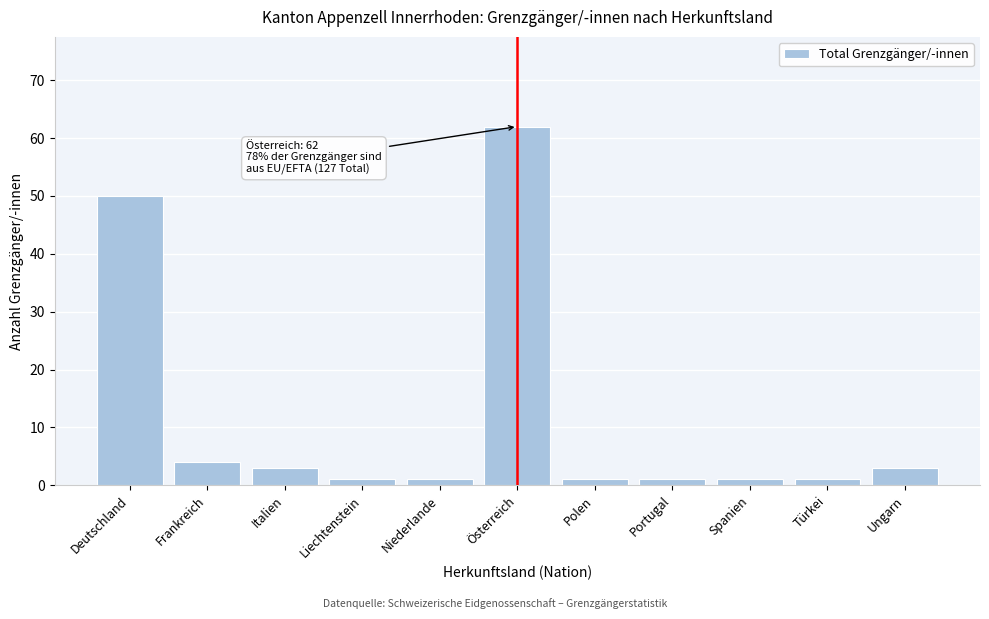

Reading left to right, what are all the values shown in this chart?

Deutschland=50	Frankreich=4	Italien=3	Liechtenstein=1	Niederlande=1	Österreich=62	Polen=1	Portugal=1	Spanien=1	Türkei=1	Ungarn=3